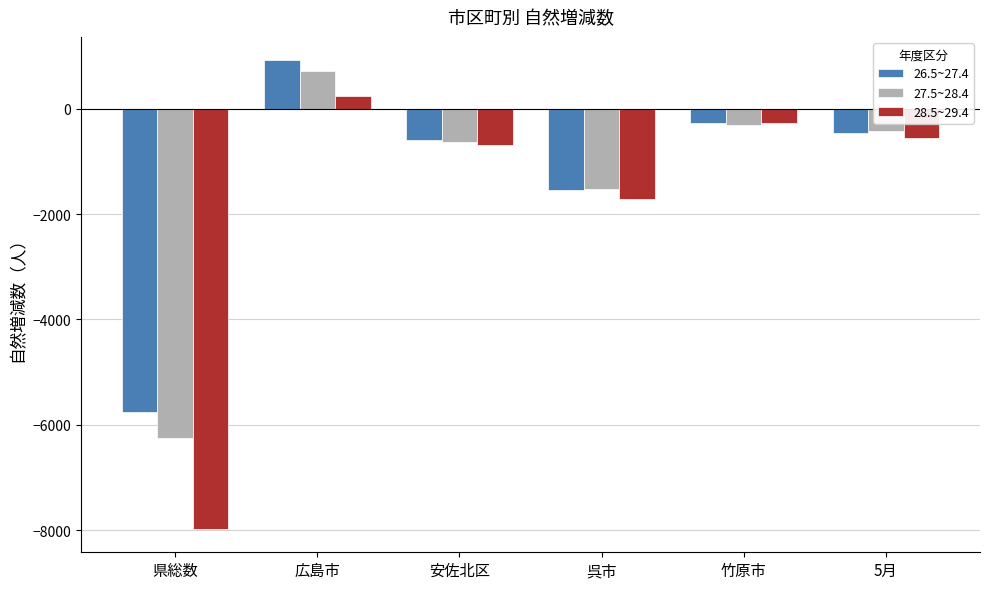

Is it true that 26.5~27.4 equals -1536 at 呉市?

True